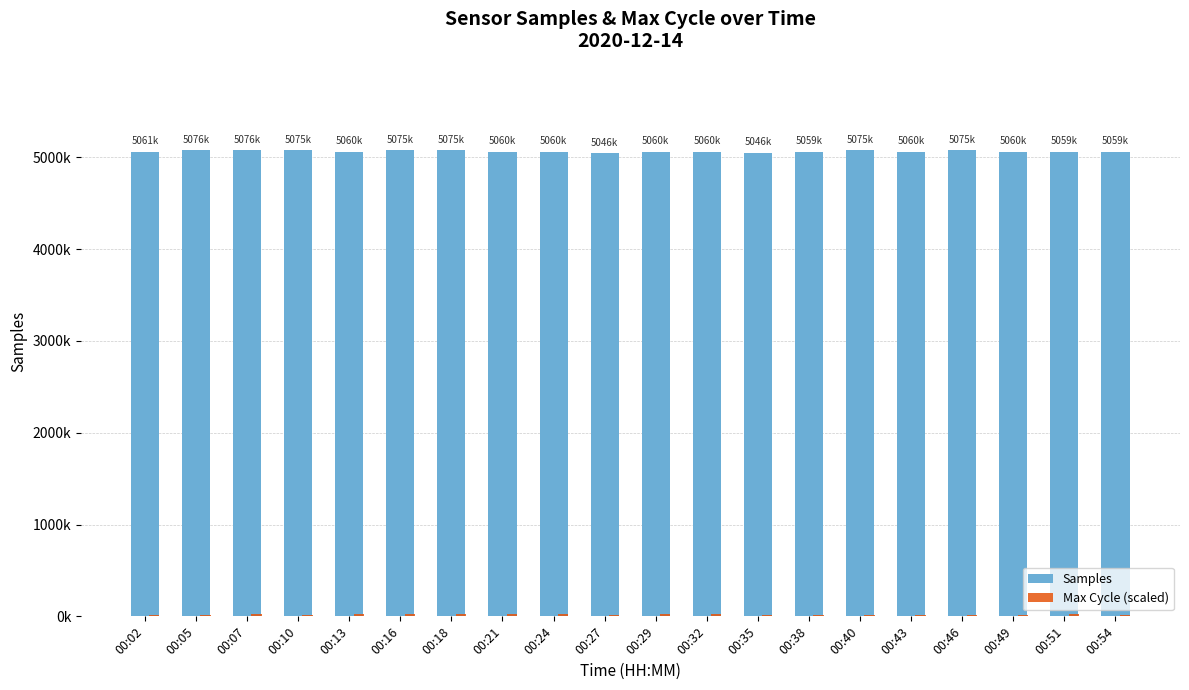

What is the difference between the highest and lowest values at 00:21?

5060826.0